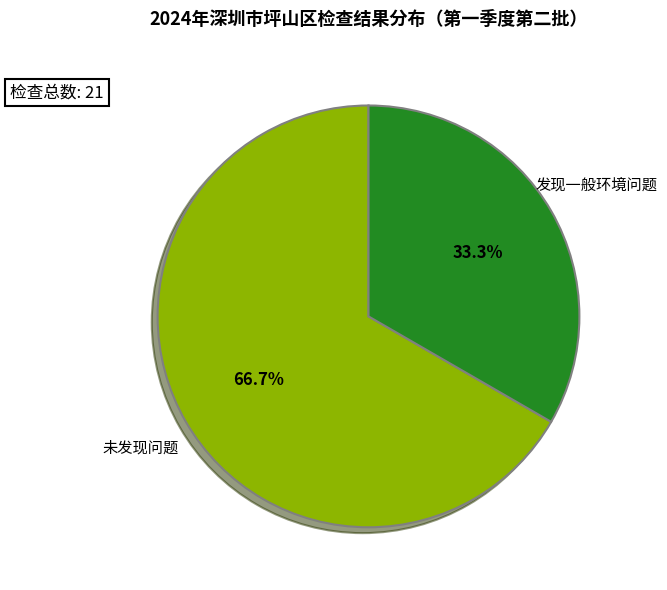

To the nearest percent, what percentage of the pie is 发现一般环境问题?

33%